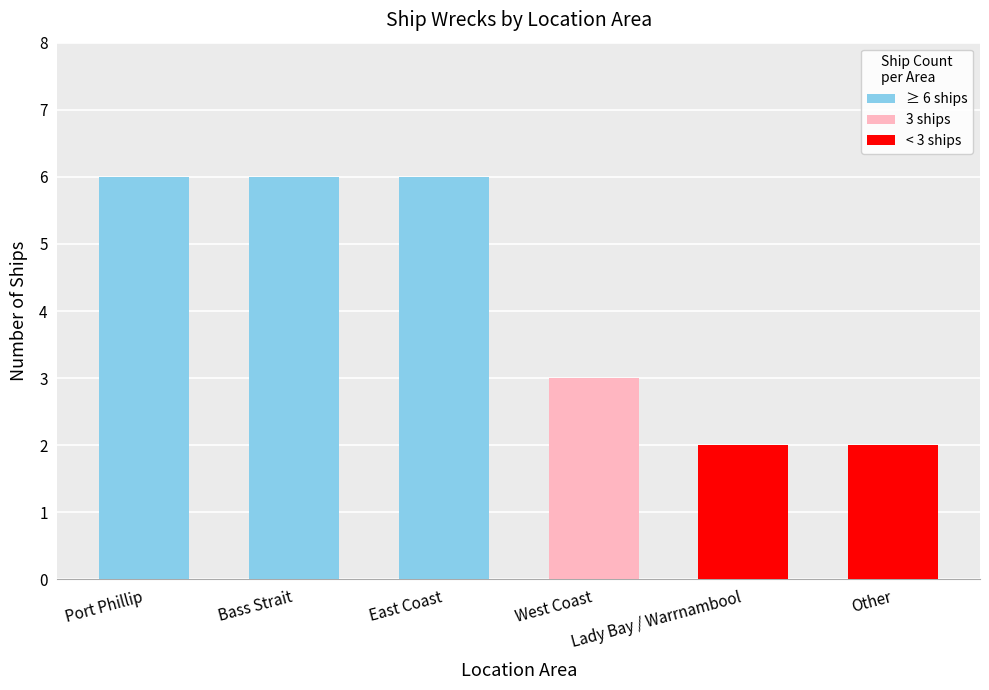

What is the difference between the maximum and minimum values?

4